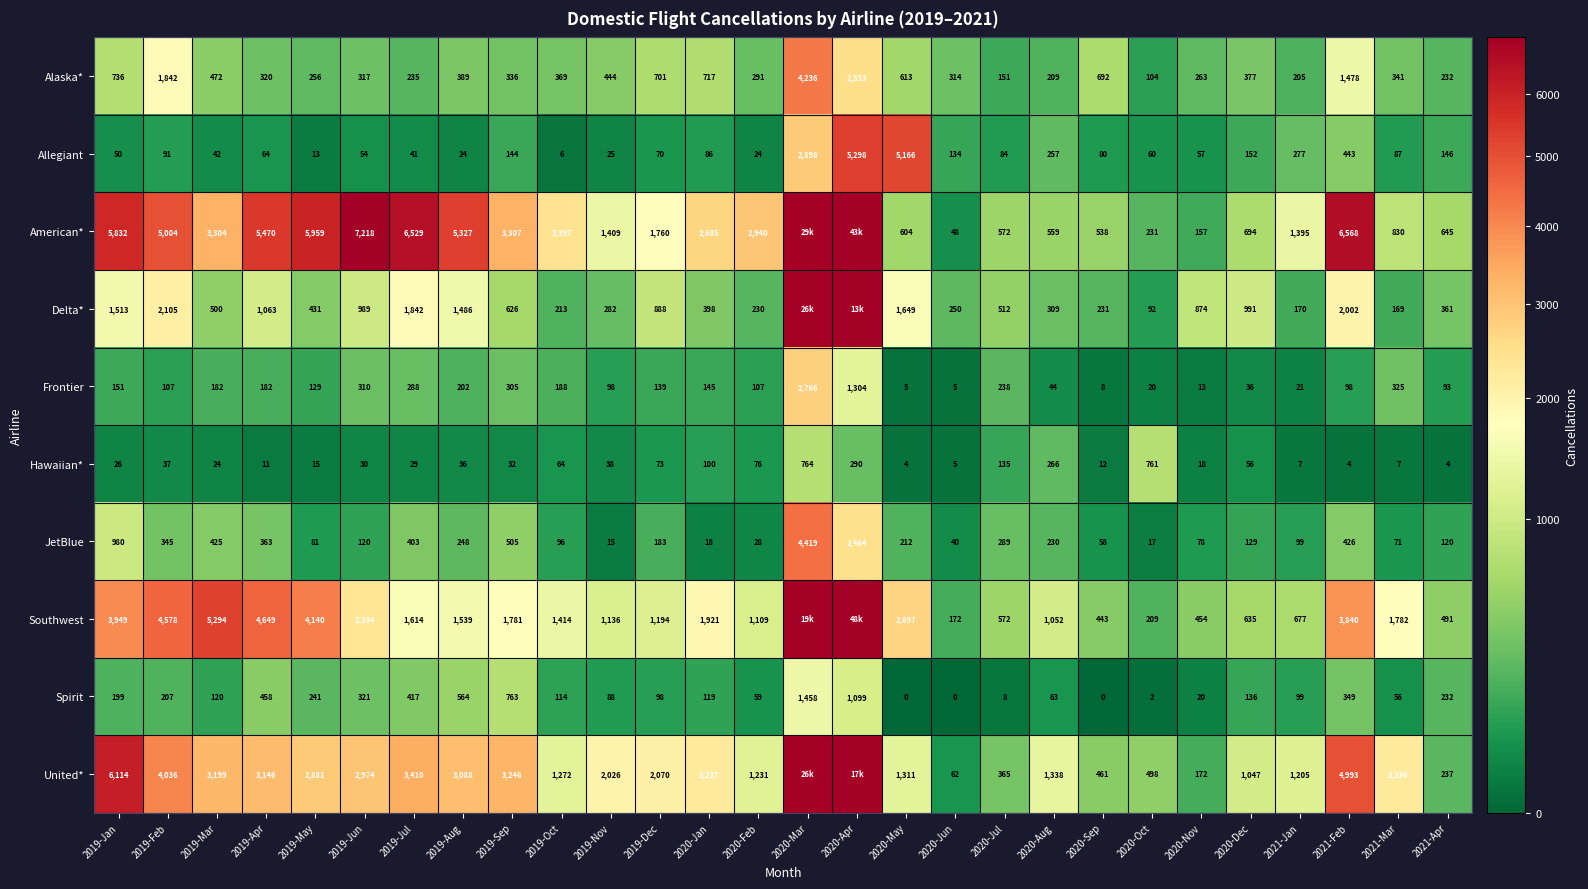

Between 2019-Jun and 2020-Jul, which series saw the biggest shift?

American*